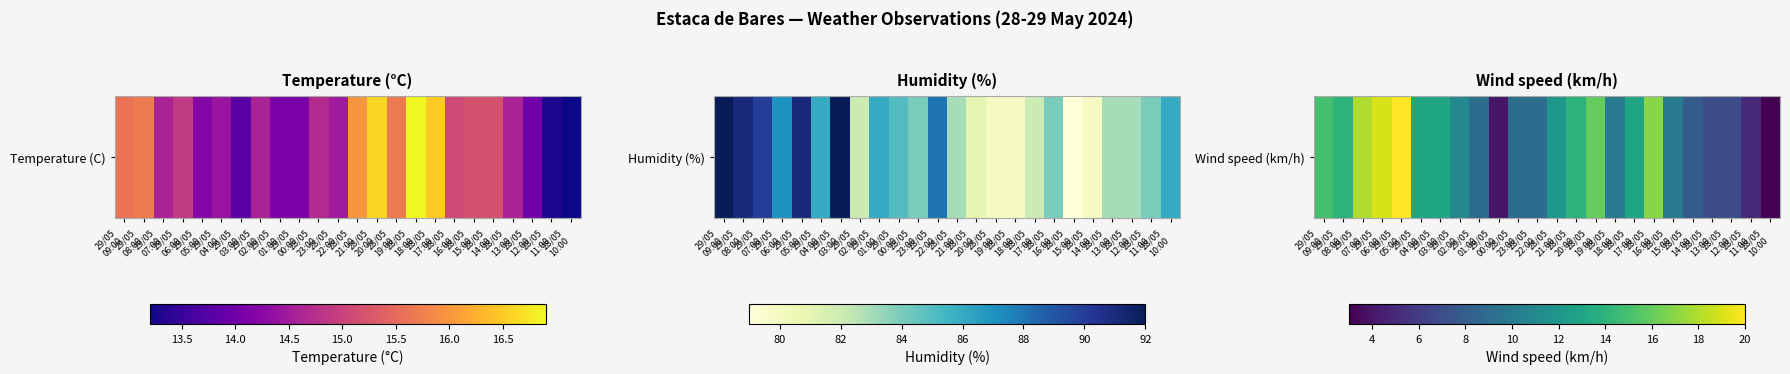

Which has a higher value, 28/05
23:00 or 29/05
05:00?

29/05
05:00